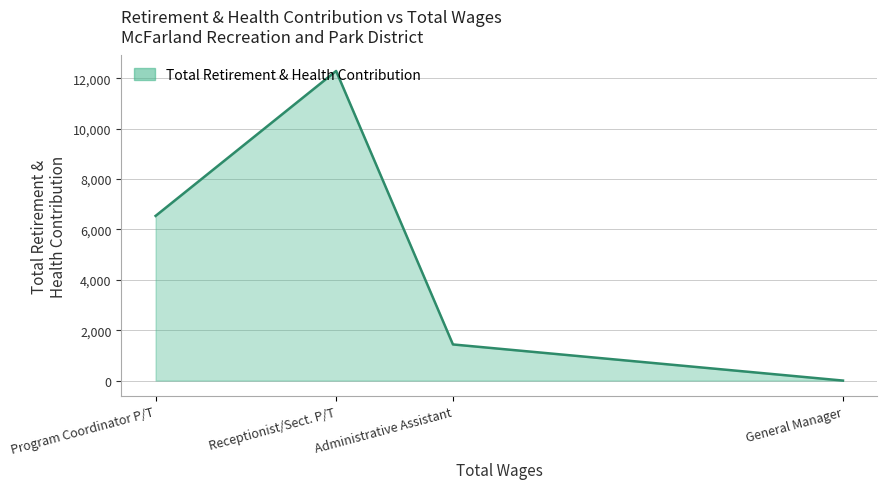

At which category does the data reach its first local peak?

Receptionist/Sect. P/T